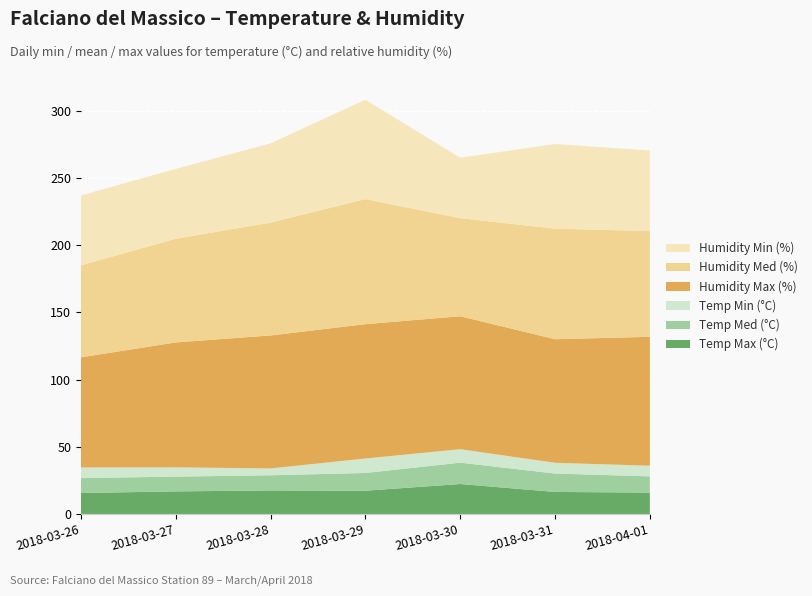

Reading left to right, list all the values displayed in this chart.

Temp Max (°C): 2018-03-26=15.6	2018-03-27=16.8	2018-03-28=17.5	2018-03-29=17.3	2018-03-30=22.3	2018-03-31=16.4	2018-04-01=15.9
Temp Med (°C): 2018-03-26=11.1	2018-03-27=11.0	2018-03-28=11.3	2018-03-29=13.2	2018-03-30=15.9	2018-03-31=13.7	2018-04-01=12.1
Temp Min (°C): 2018-03-26=7.9	2018-03-27=6.9	2018-03-28=5.1	2018-03-29=10.8	2018-03-30=10.0	2018-03-31=8.0	2018-04-01=7.9
Humidity Max (%): 2018-03-26=82.0	2018-03-27=93.0	2018-03-28=99.0	2018-03-29=100.0	2018-03-30=99.0	2018-03-31=92.0	2018-04-01=96.0
Humidity Med (%): 2018-03-26=68.5	2018-03-27=77.2	2018-03-28=84.0	2018-03-29=93.1	2018-03-30=73.0	2018-03-31=82.3	2018-04-01=78.7
Humidity Min (%): 2018-03-26=52.0	2018-03-27=52.0	2018-03-28=59.0	2018-03-29=74.0	2018-03-30=45.0	2018-03-31=63.0	2018-04-01=60.0